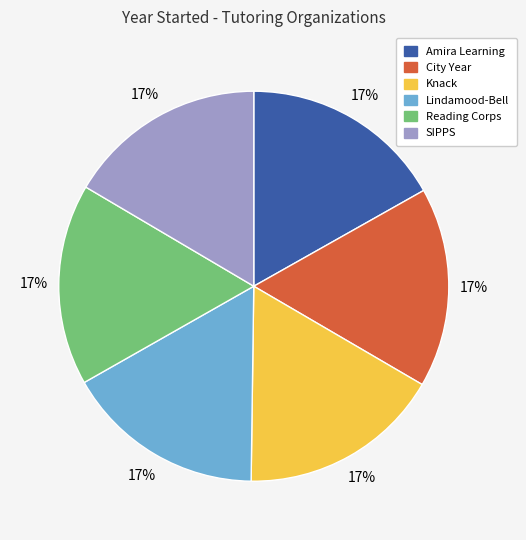

To the nearest percent, what is the average slice percentage?

17%